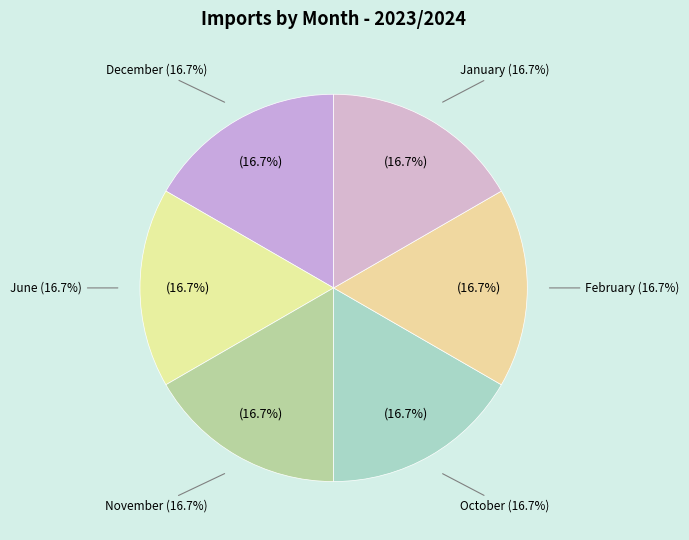

What is the total percentage of June and January?

33.3%